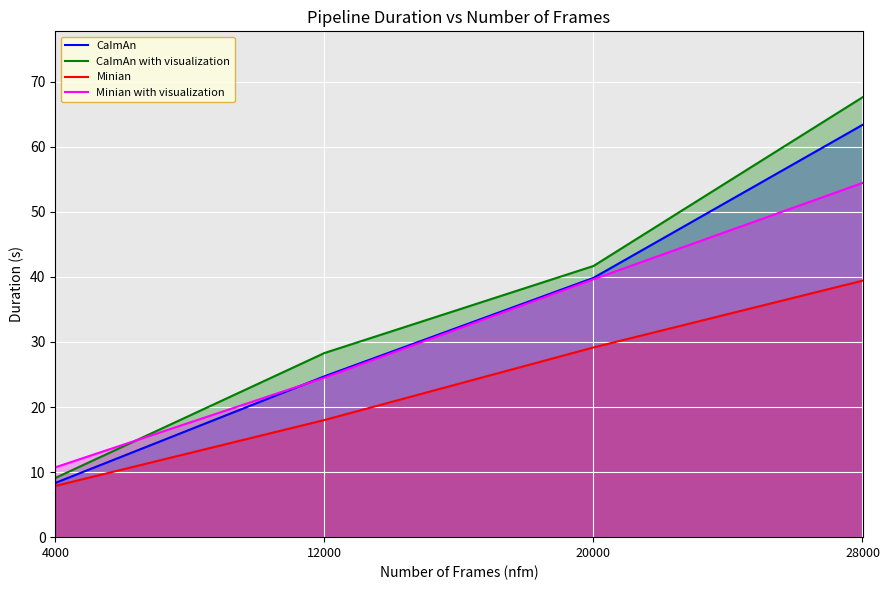

True or false: Minian has more than 2 points higher than both neighbors.

False